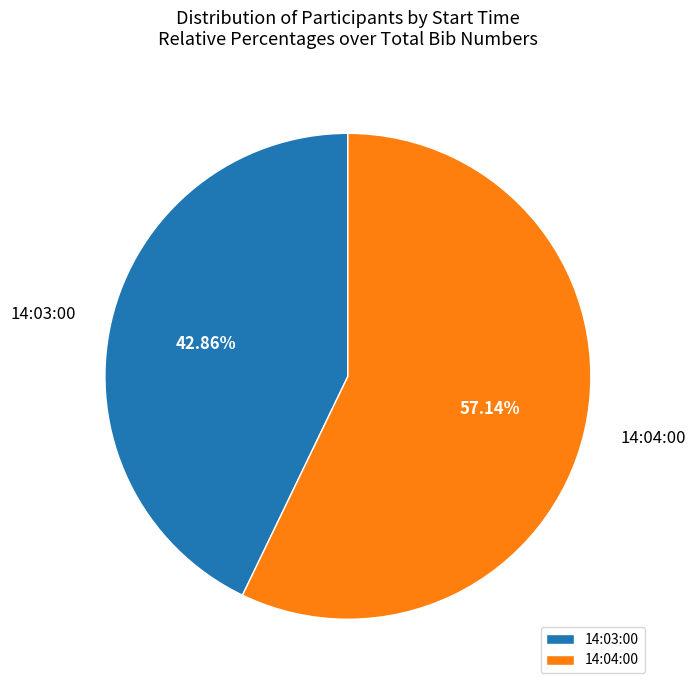

What percentage is the 14:04:00 slice, to the nearest percent?

57%